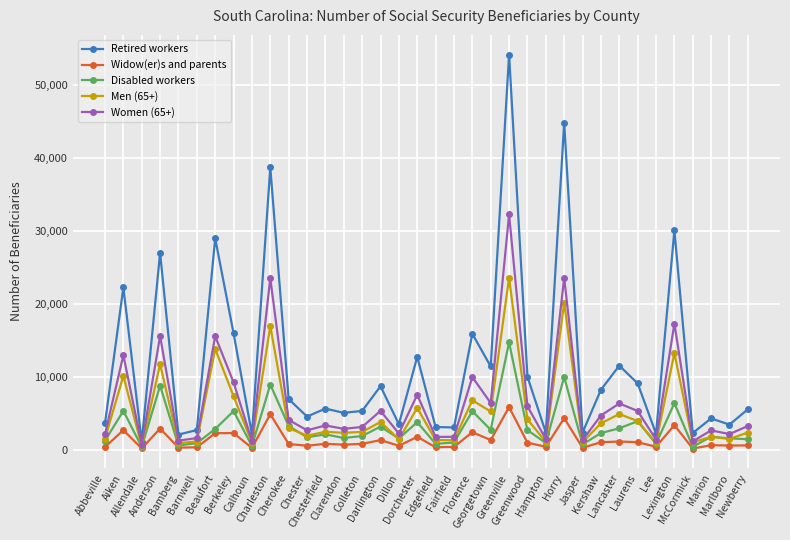

True or false: Men (65+) and Retired workers cross at least once.

False